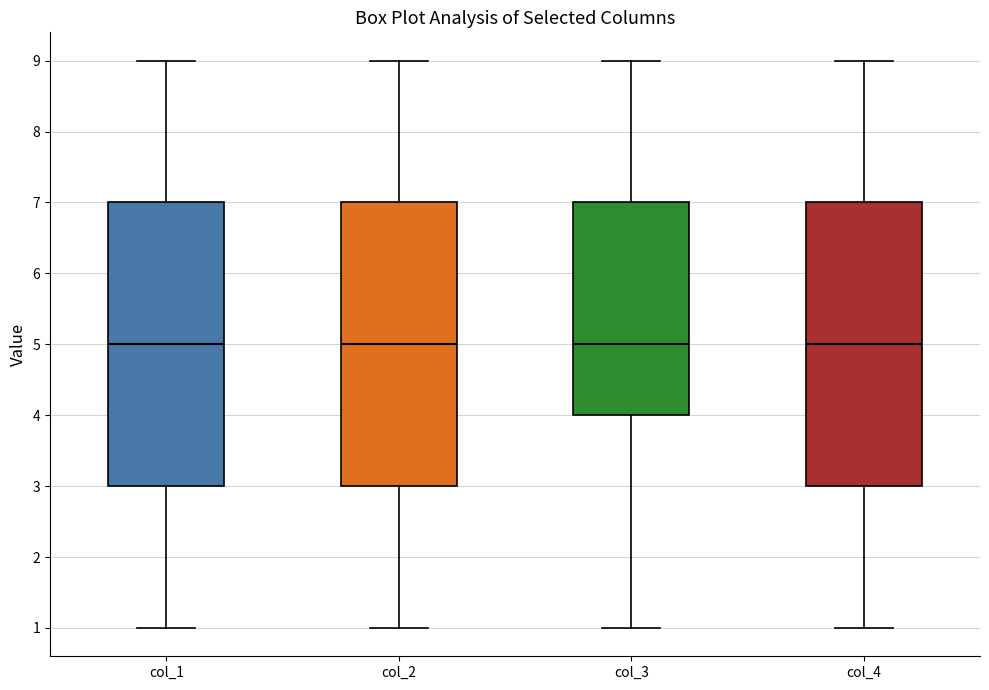

Where does the upper whisker of the box for col_3 end on the y-axis? The values are not printed on the chart, so give them approximately, as read against the axis.

9